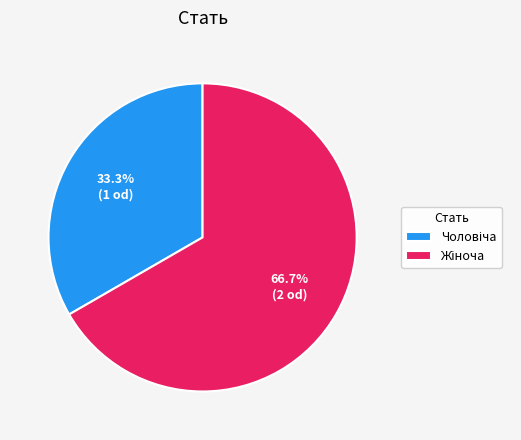

Is there any slice that represents more than half of the pie?

Yes